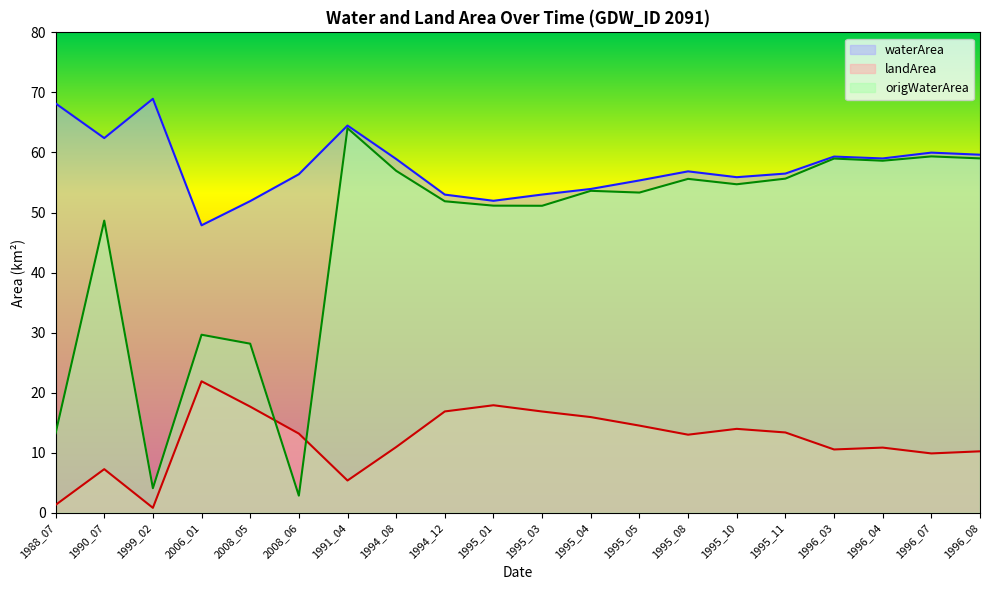

Reading right to left, transcribe all the data shown in this chart.

waterArea: 59.6	60.0	59.0	59.3	56.5	55.9	56.9	55.4	53.9	53.0	52.0	53.0	58.9	64.5	56.4	51.9	47.9	68.9	62.4	68.2
landArea: 10.2	9.9	10.9	10.6	13.4	14.0	13.0	14.5	15.9	16.9	17.9	16.9	11.0	5.4	13.2	17.7	21.9	0.8	7.3	1.3
origWaterArea: 59.0	59.4	58.6	59.0	55.6	54.7	55.6	53.3	53.6	51.1	51.1	51.9	57.0	64.0	2.9	28.2	29.7	4.1	48.7	13.3